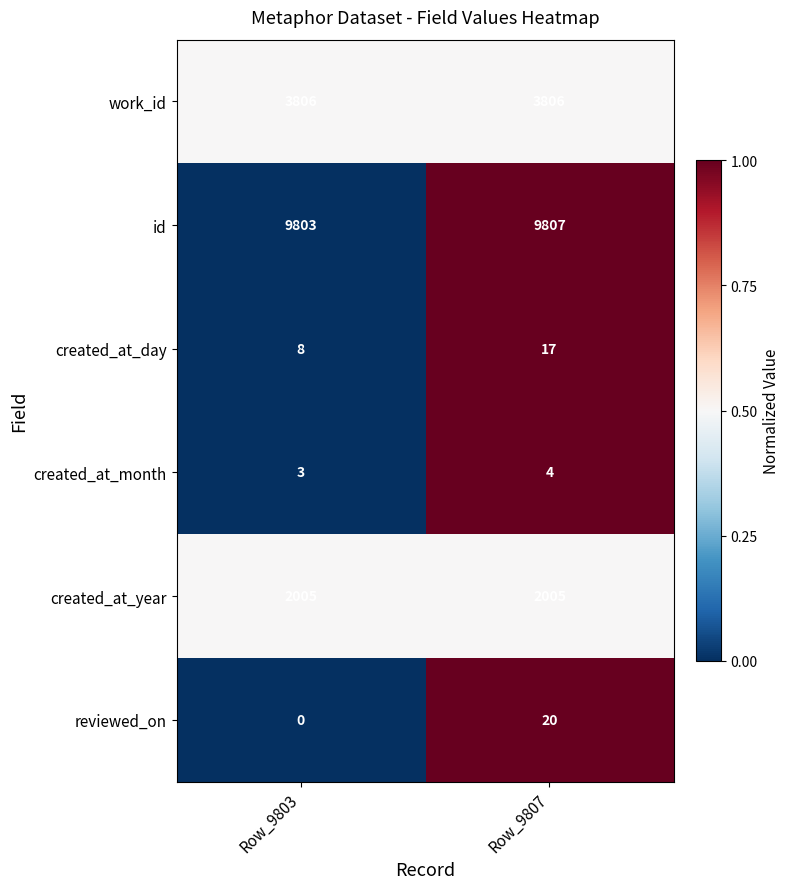

Rank the series by their maximum value, from highest to lowest.

id, work_id, created_at_year, reviewed_on, created_at_day, created_at_month